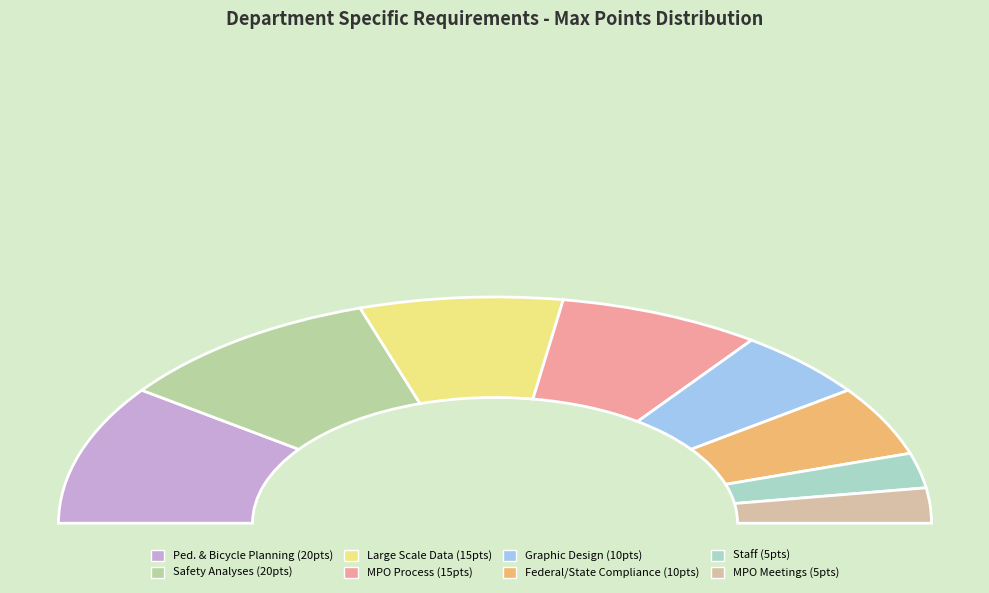

Does any single category account for the majority?

No